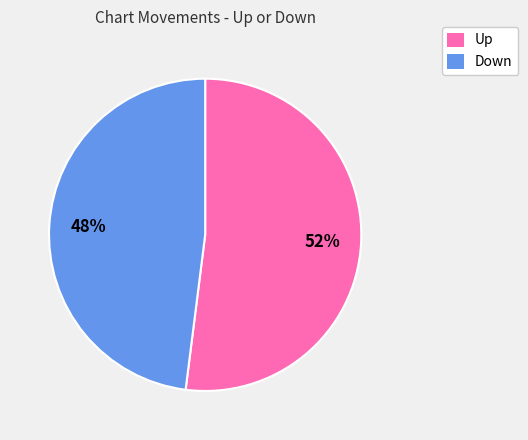

To the nearest percent, what is the average slice percentage?

50%